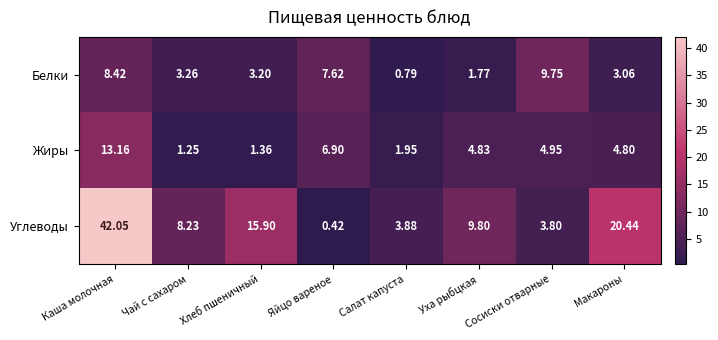

How many data points does each series have?

8